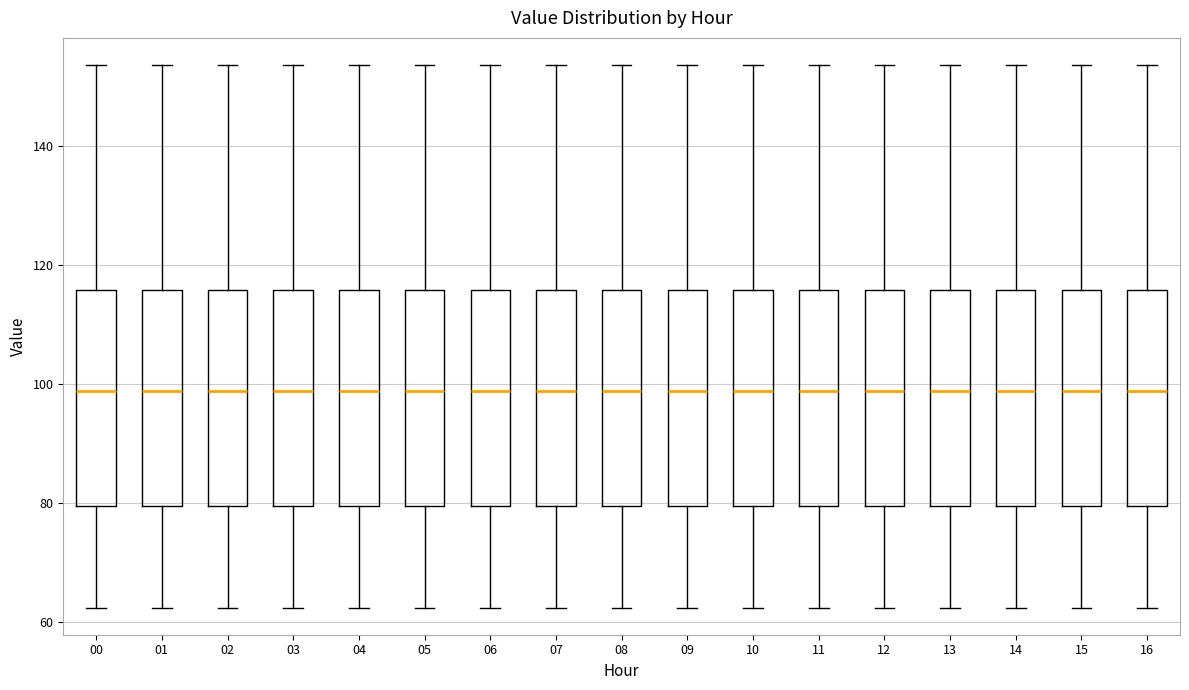

Where is the upper edge of the box at x = 00 on the y-axis? The values are not printed on the chart, so give them approximately, as read against the axis.

116